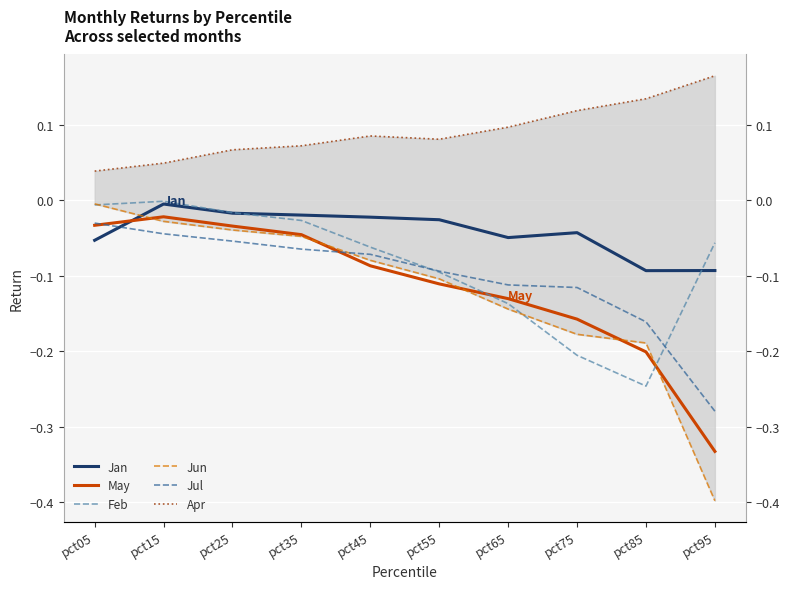

At pct65, list the series in order from smallest to largest.

Jun, Feb, May, Jul, Jan, Apr